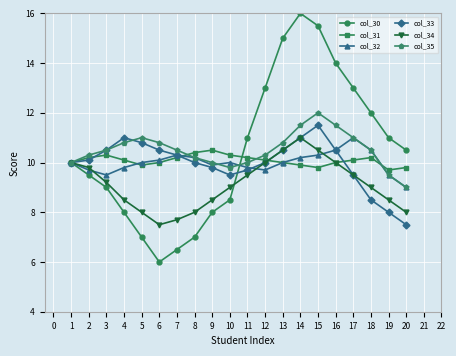

What value does the col_30 series have at 2?

9.5